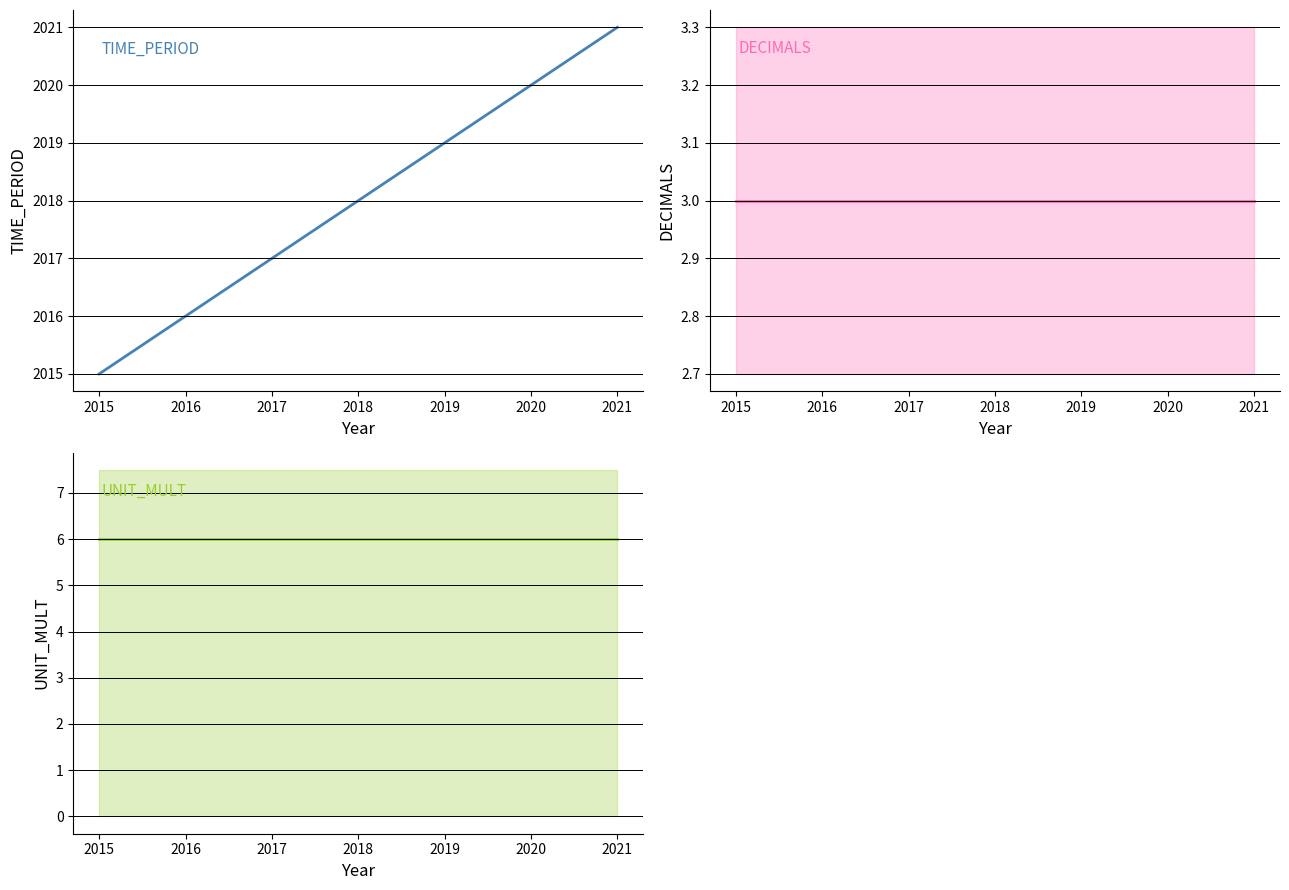

Which series has the largest total across all categories?

TIME_PERIOD